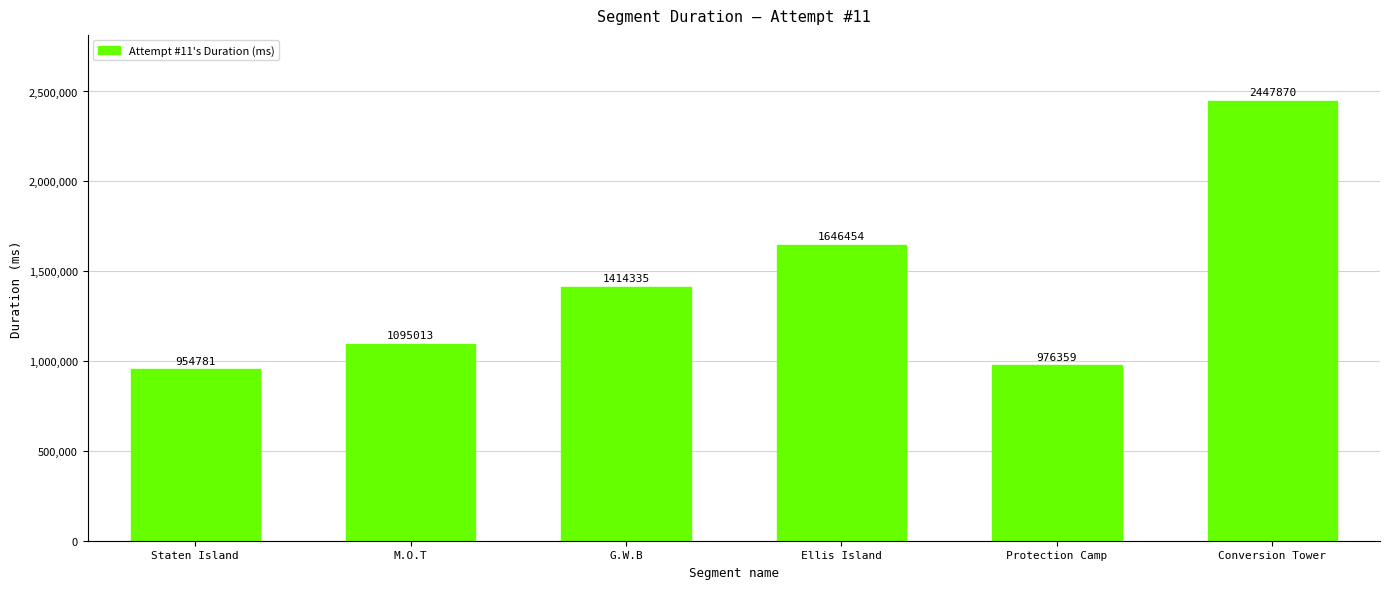

What position from the right is M.O.T?

5